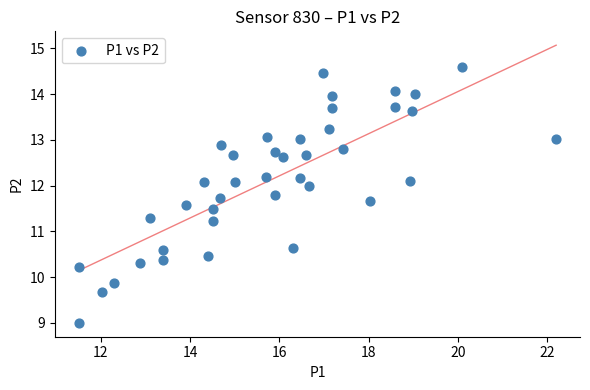

What Y value in the scatter plot is closest to 11?

11.2